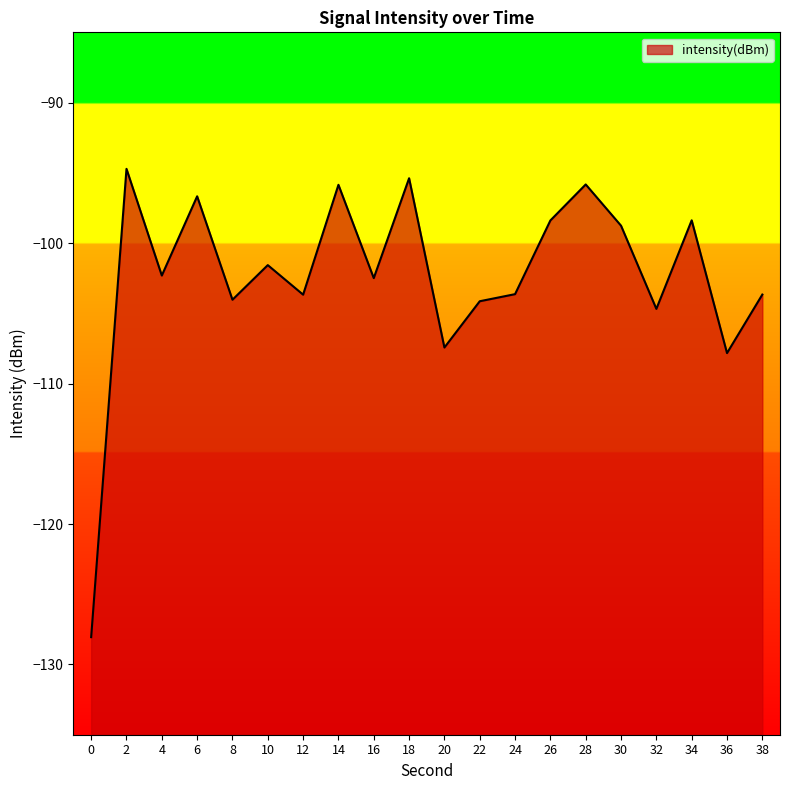

Which category has the highest value across all series?

2